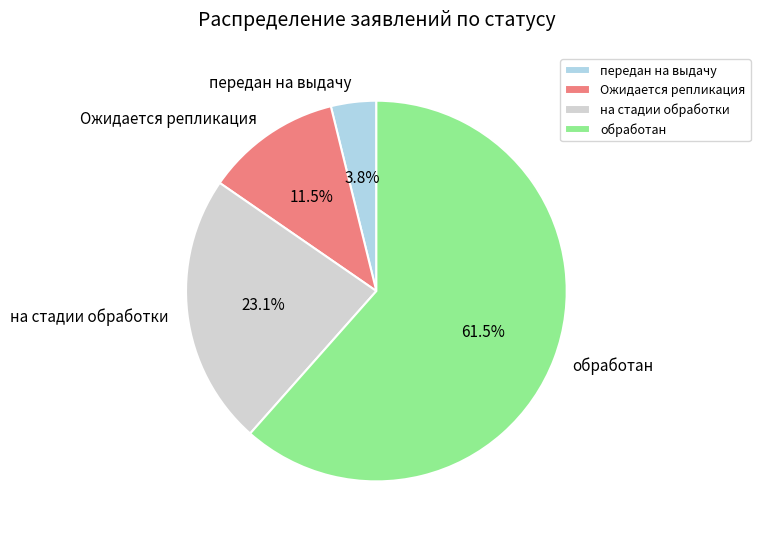

To the nearest percent, what is the difference between the largest and smallest slice percentages?

58%